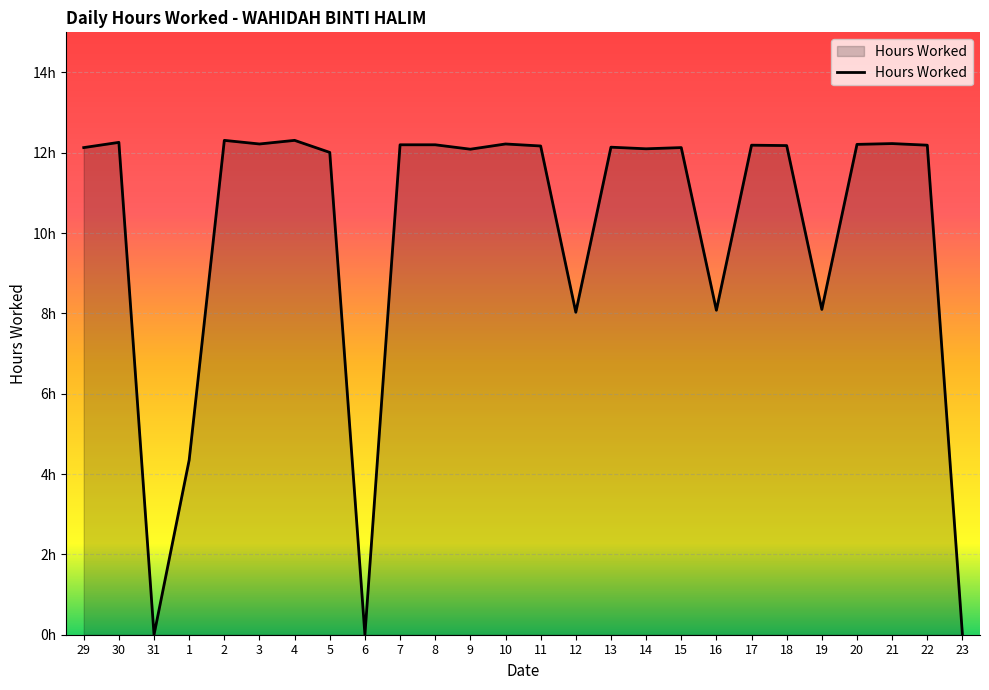

Reading left to right, list all the values displayed in this chart.

12.1	12.3	0.0	4.3	12.3	12.2	12.3	12.0	0.0	12.2	12.2	12.1	12.2	12.2	8.0	12.1	12.1	12.1	8.1	12.2	12.2	8.1	12.2	12.2	12.2	0.0